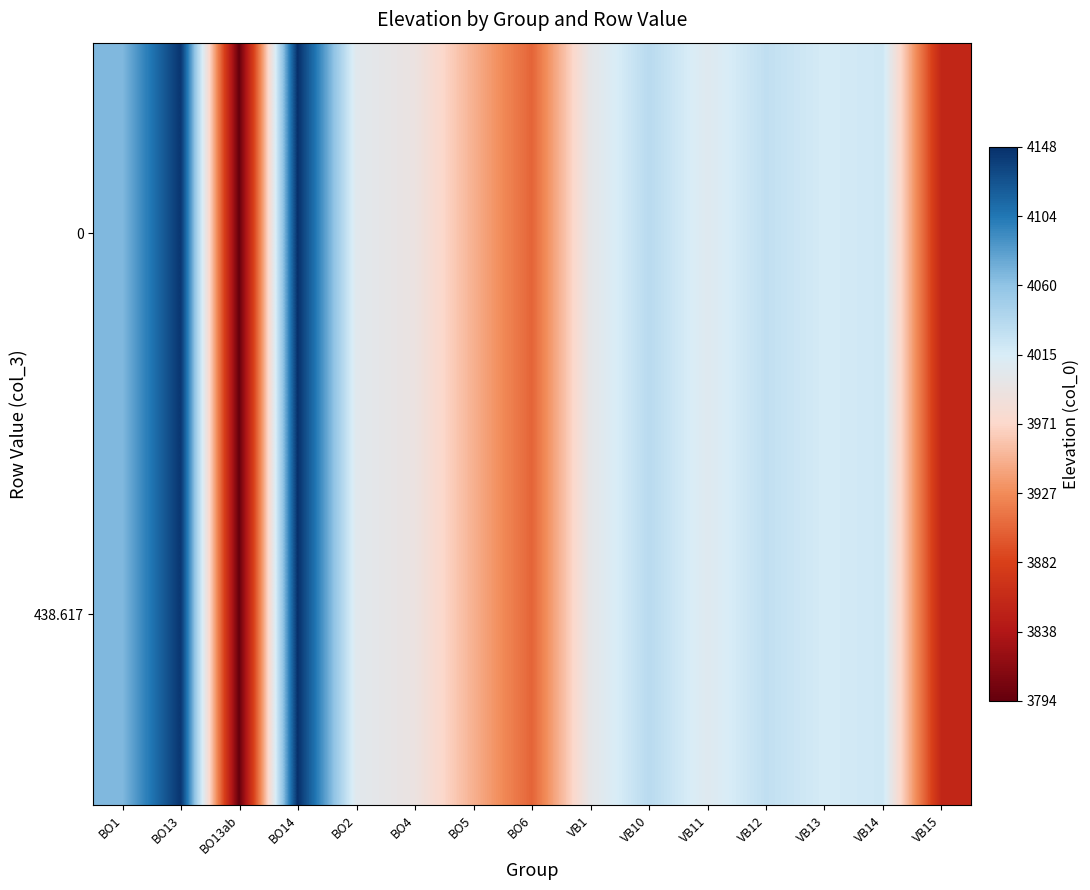

Between BO14 and BO2, which is larger?

BO14